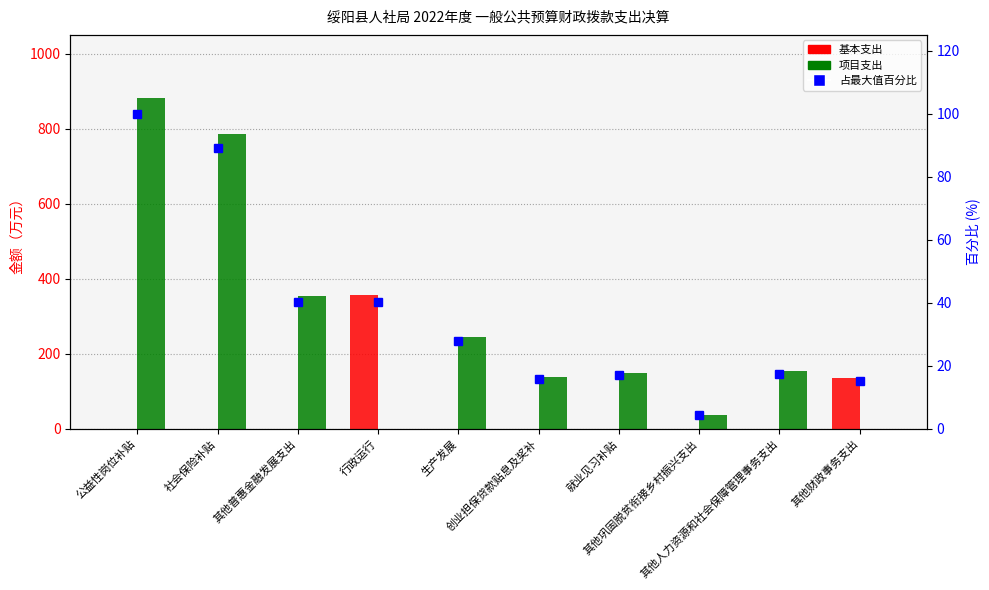

List the labels in order of 占最大值百分比 value, largest first.

公益性岗位补贴, 社会保险补贴, 行政运行, 其他普惠金融发展支出, 生产发展, 其他人力资源和社会保障管理事务支出, 就业见习补贴, 创业担保贷款贴息及奖补, 其他财政事务支出, 其他巩固脱贫衔接乡村振兴支出